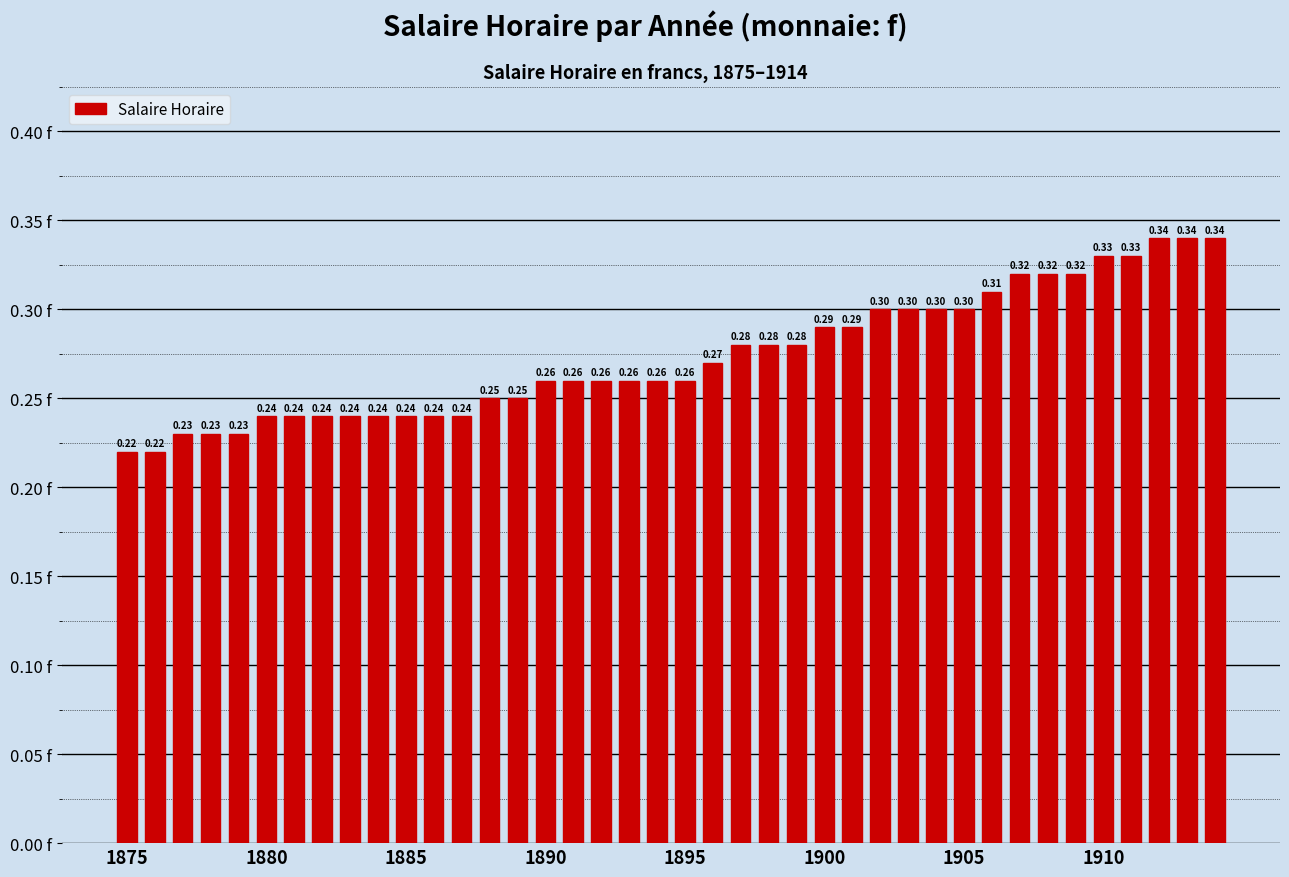

Are the bars horizontal?

No